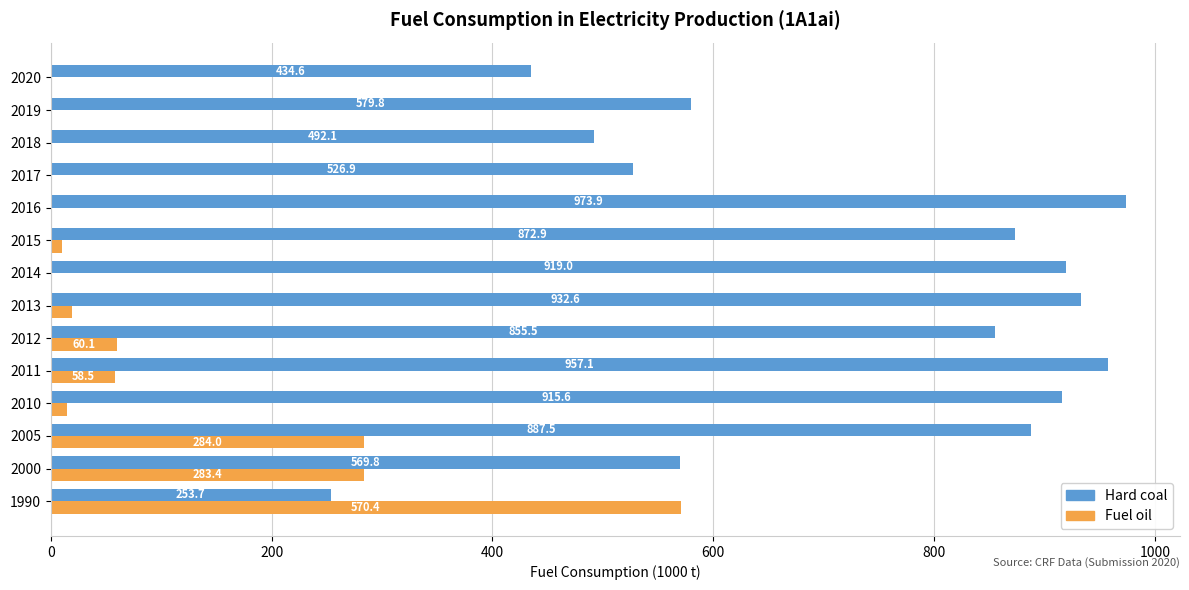

How many values in Fuel oil are above zero?

9